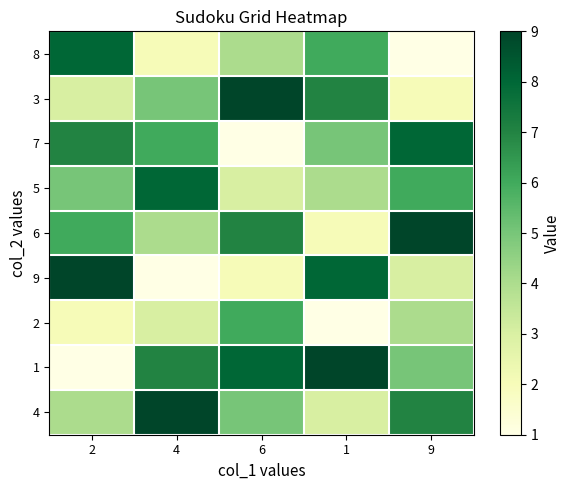

Which category has the lowest value across all series?

9